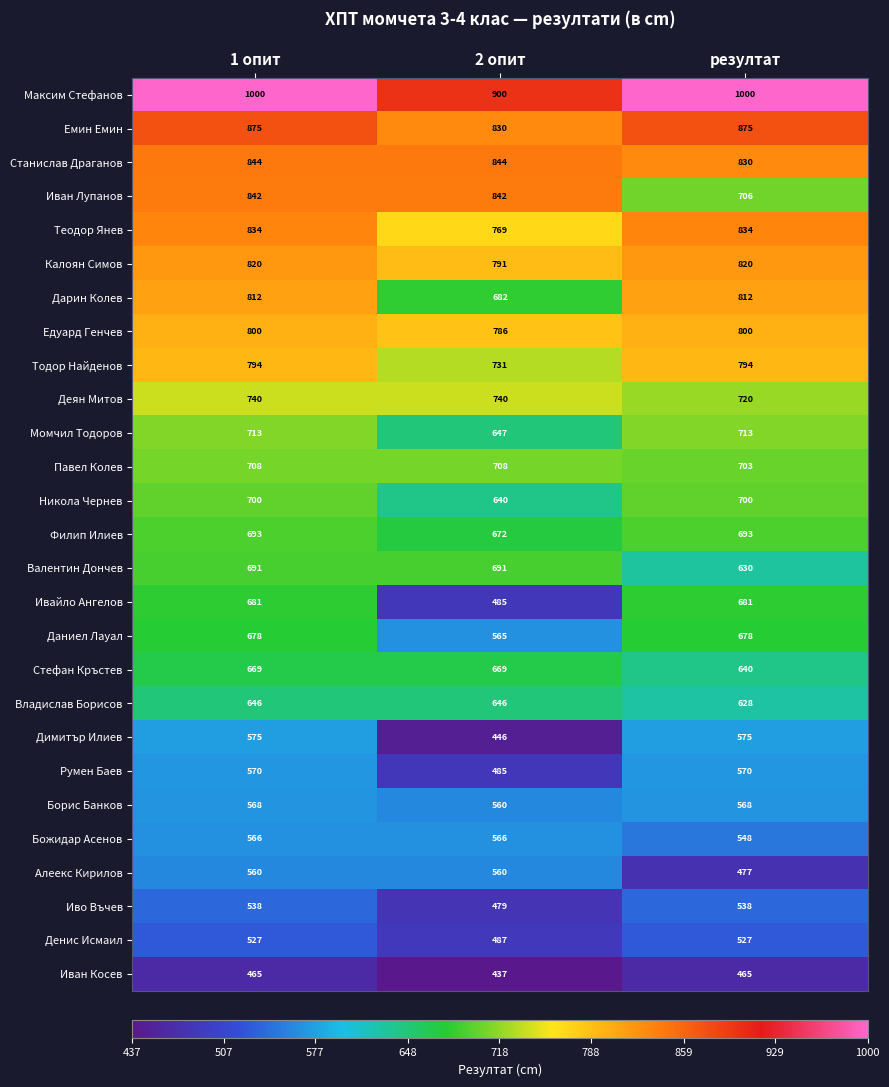

At how many categories does at least one series exceed 827?

3